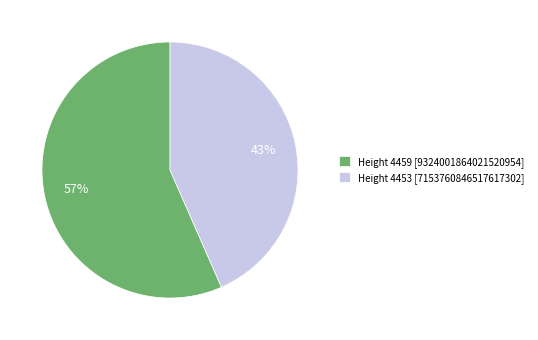

Which has a higher value, Height 4459 [9324001864021520954] or Height 4453 [7153760846517617302]?

Height 4459 [9324001864021520954]